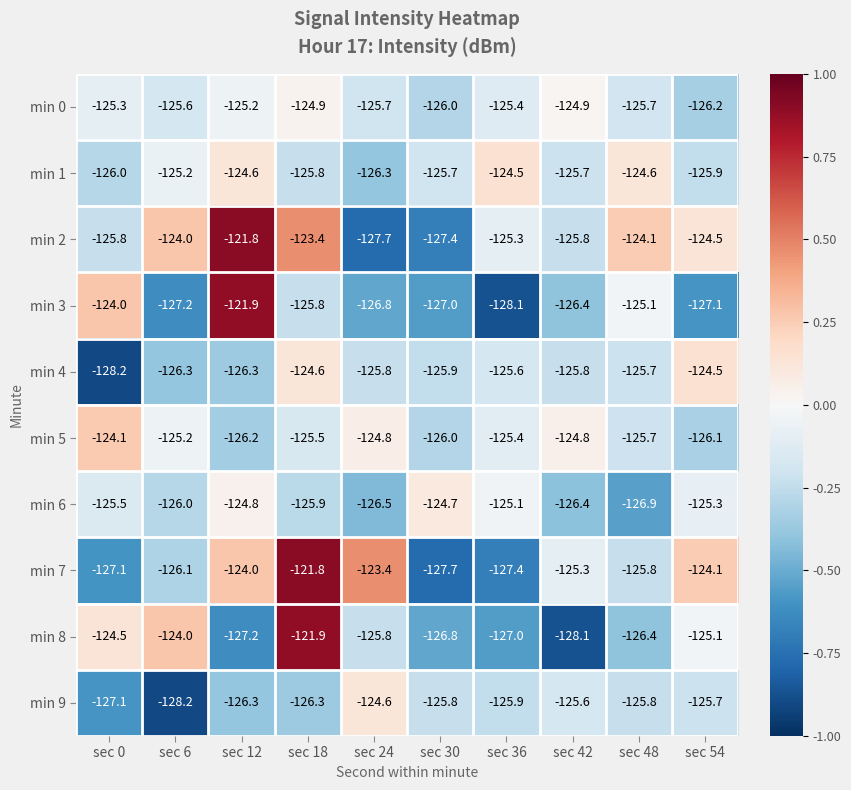

Read the min 6 value at sec 42.

-126.4